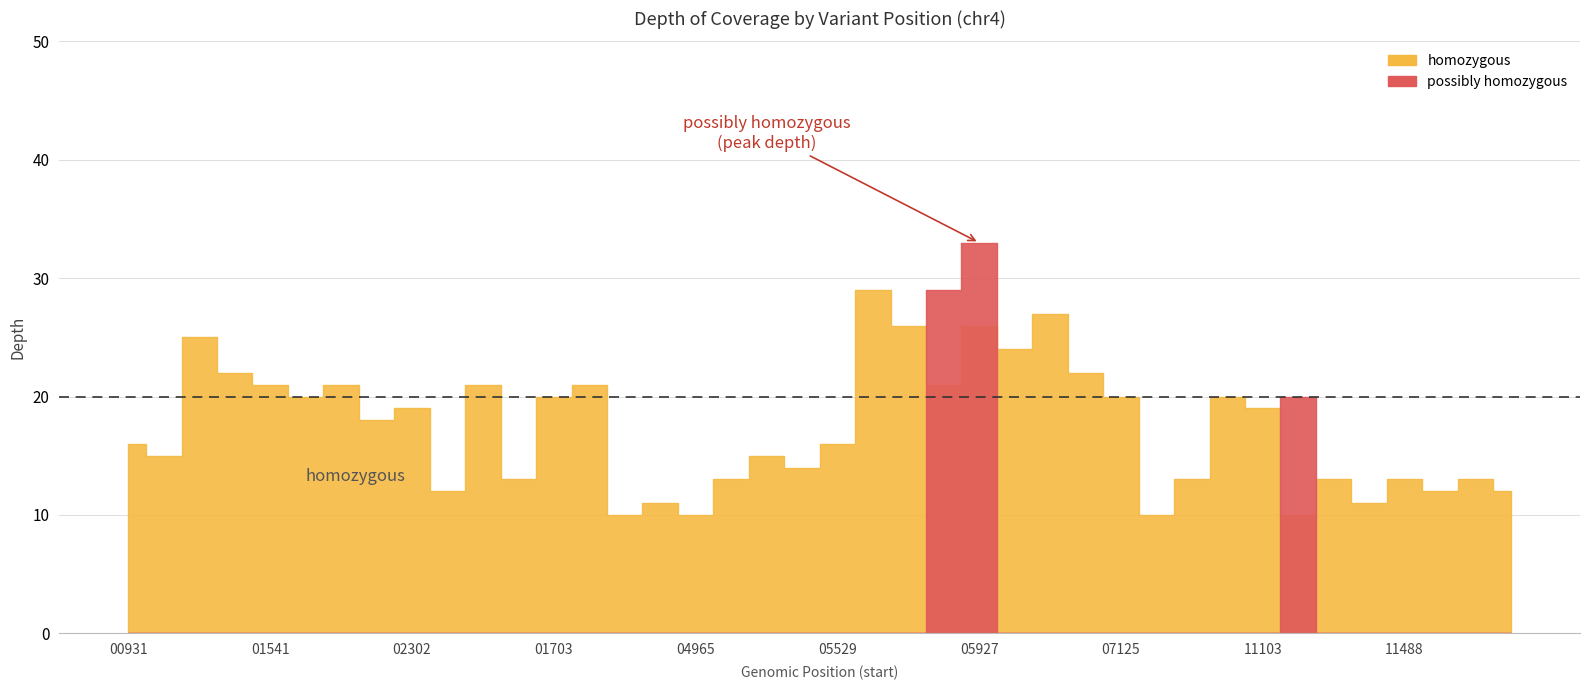

How many lines are shown in the chart?

2